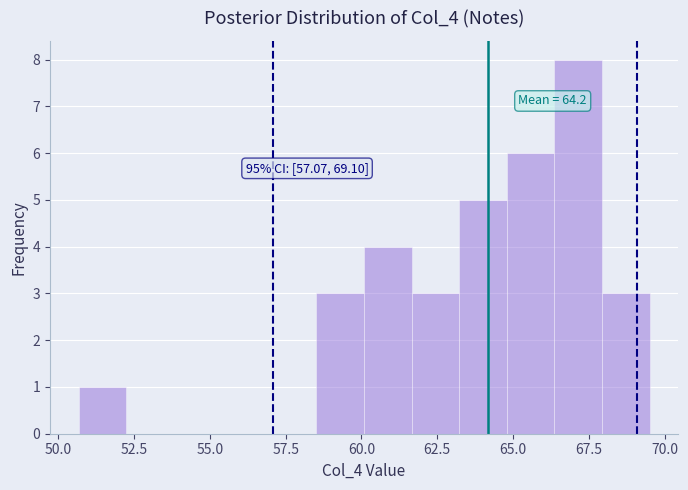

Around what value on the x-axis is the tallest bar? Give the approximate position of its centre, as read against the axis.

67.0